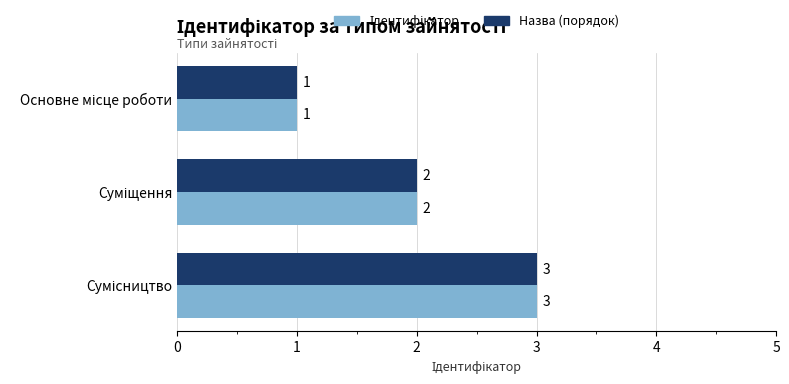

How many data points does each series have?

3